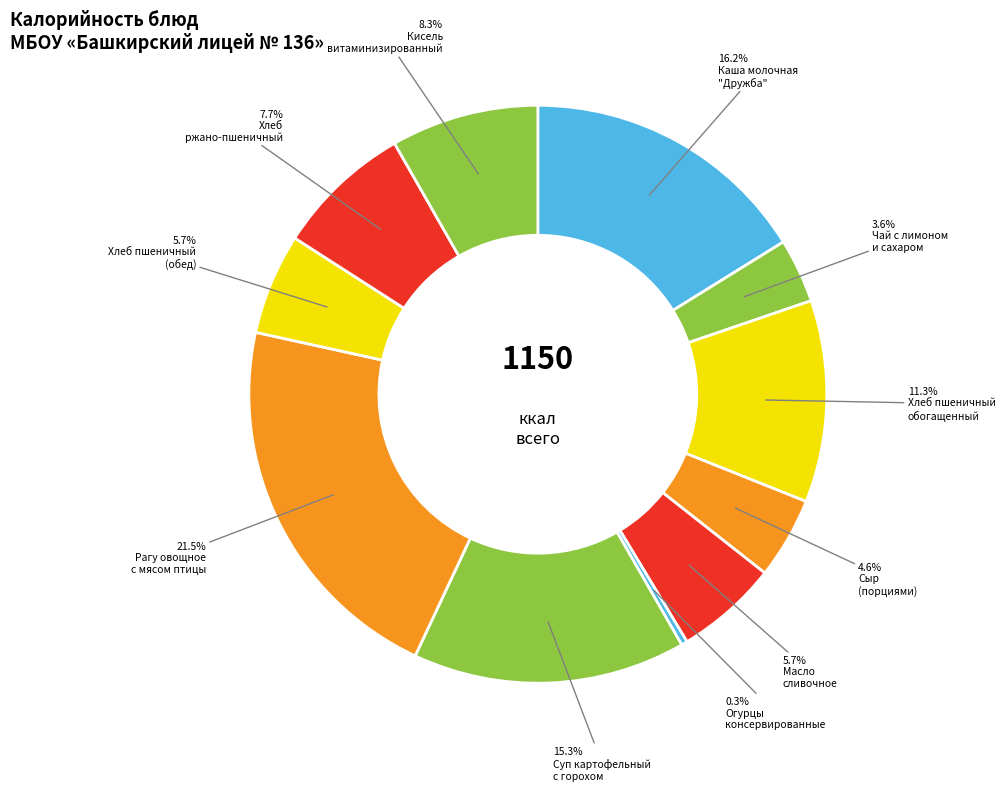

Count the number of slices in the pie.

11